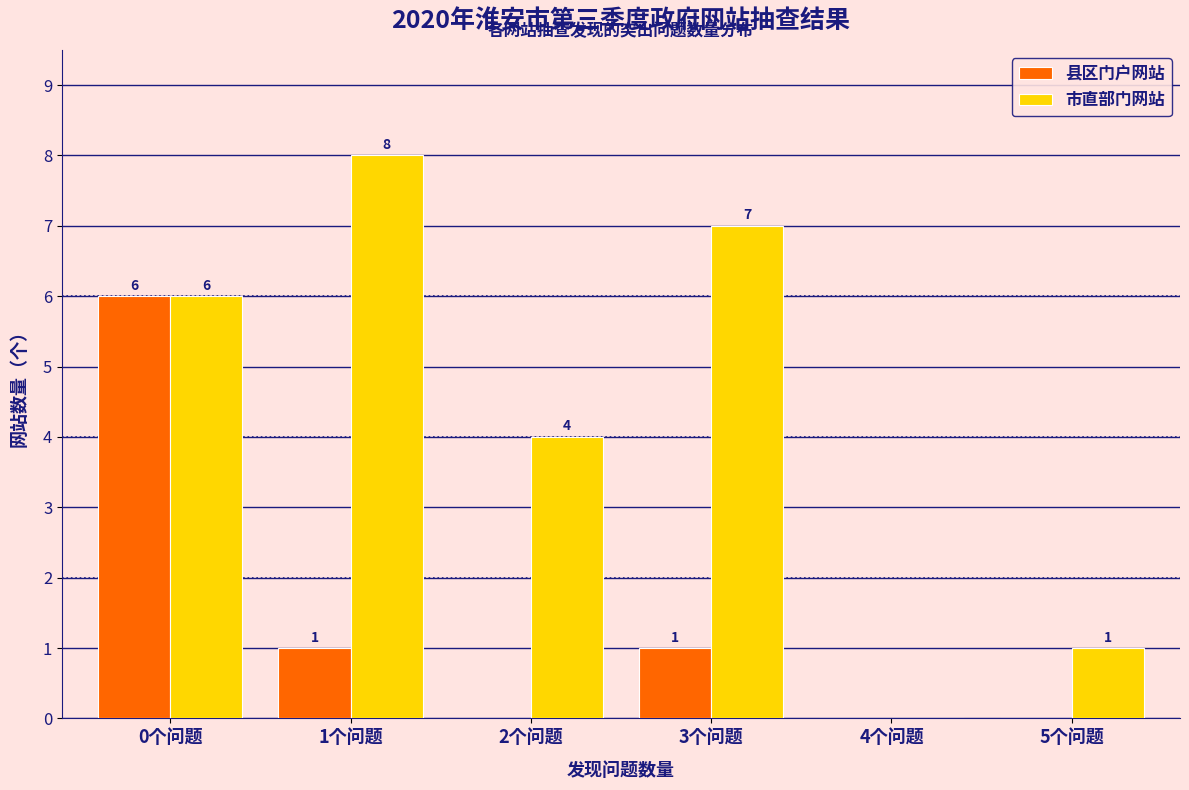

Reading right to left, transcribe all the data shown in this chart.

县区门户网站: 5个问题=0	4个问题=0	3个问题=1	2个问题=0	1个问题=1	0个问题=6
市直部门网站: 5个问题=1	4个问题=0	3个问题=7	2个问题=4	1个问题=8	0个问题=6